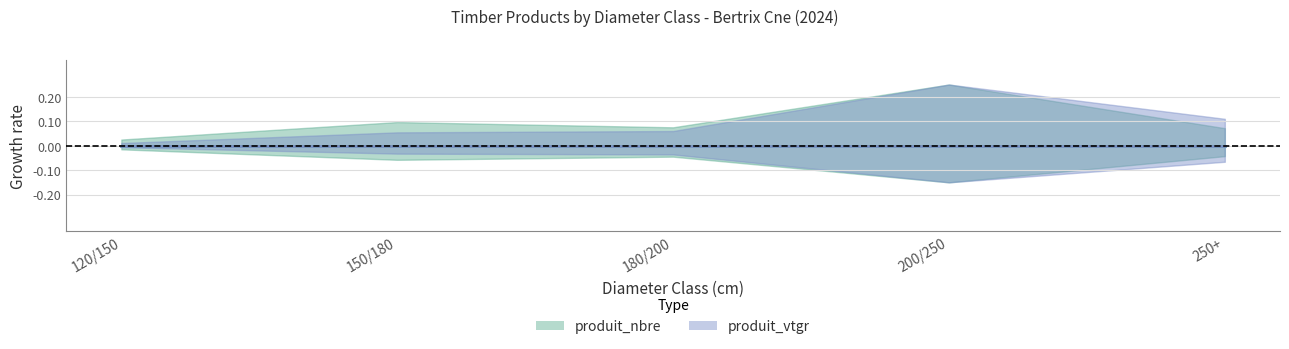

What is the label of the 5th point from the left?

250+